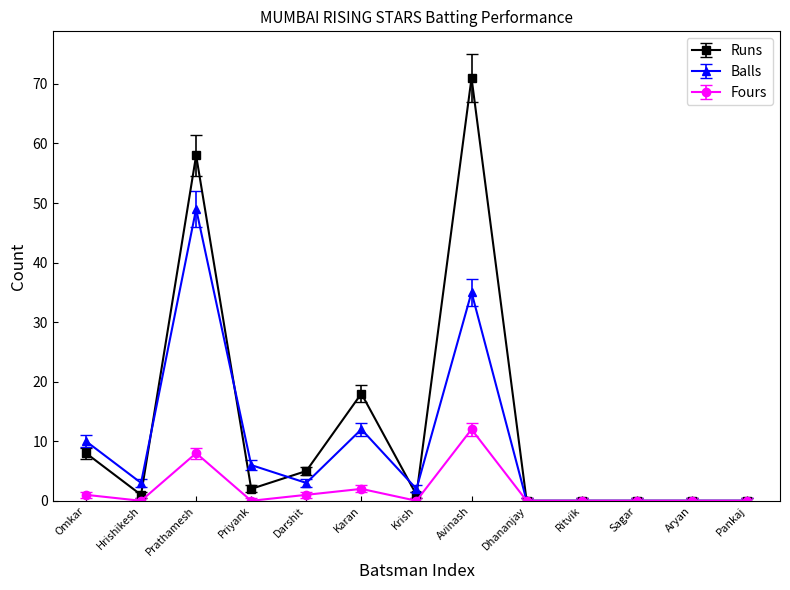

Rank the series by their average value, from lowest to highest.

Fours, Balls, Runs